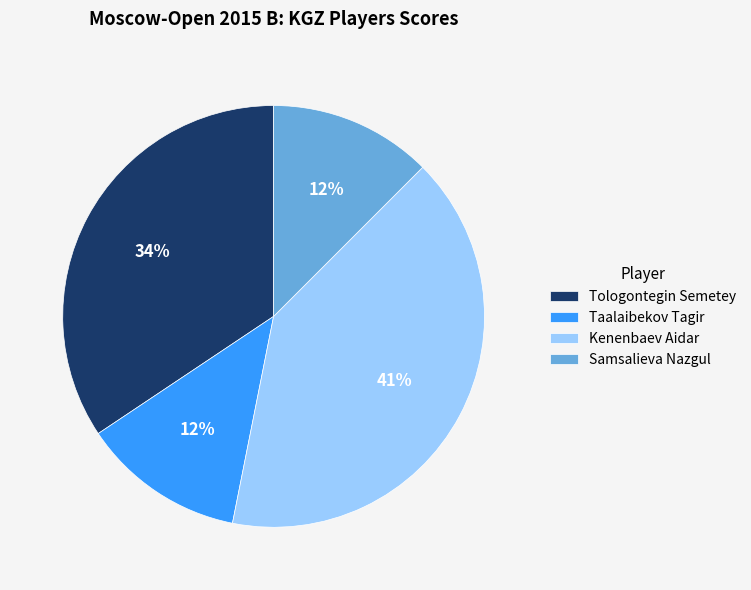

What is the largest slice in the pie chart?

Kenenbaev Aidar